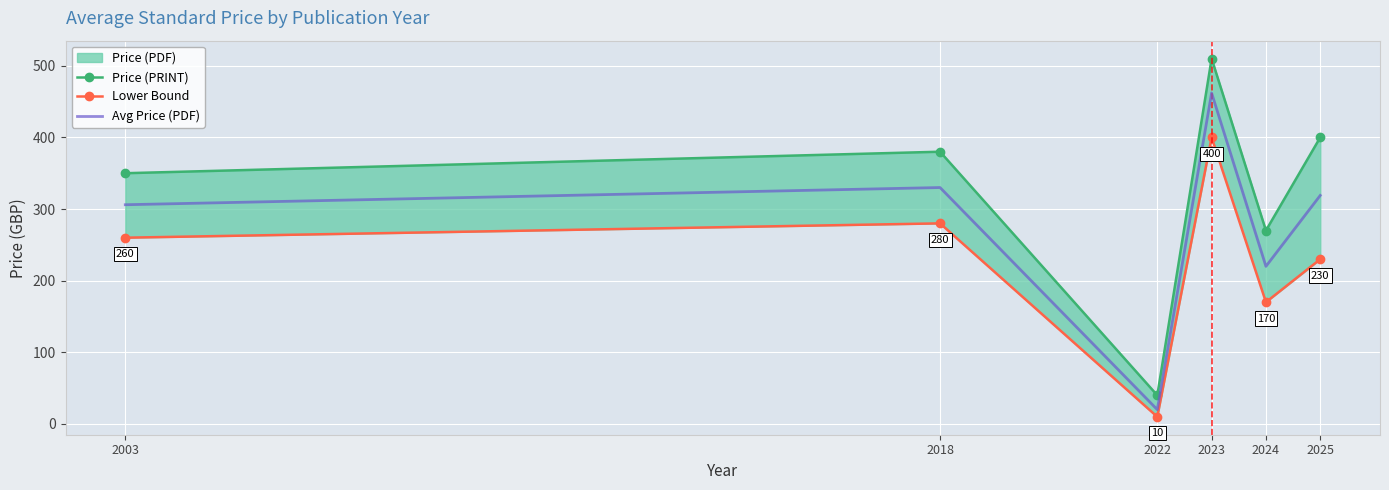

The value of Lower Bound at 2023 is 174. True or false?

False